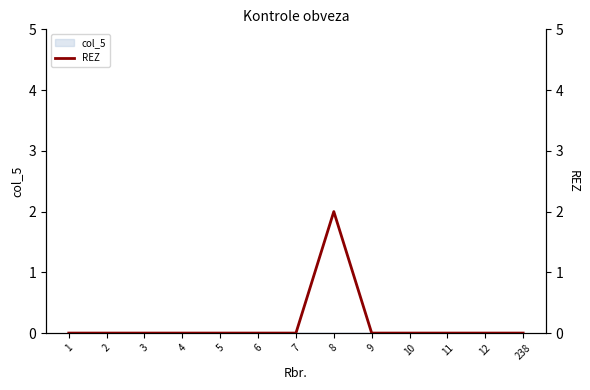

List the labels in order of value, largest first.

8, 1, 2, 3, 4, 5, 6, 7, 9, 10, 11, 12, 238